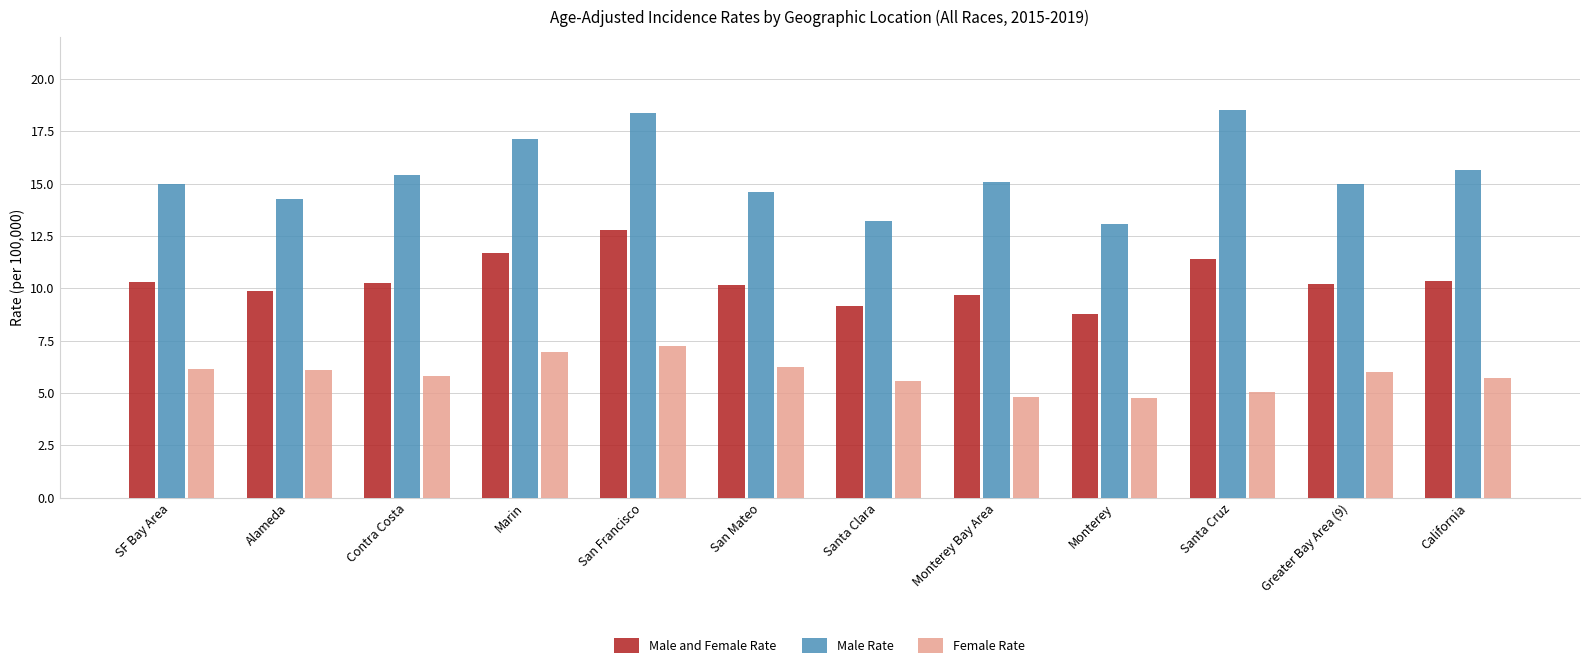

What is the sum of the Male and Female Rate values at San Mateo and Alameda?

20.0